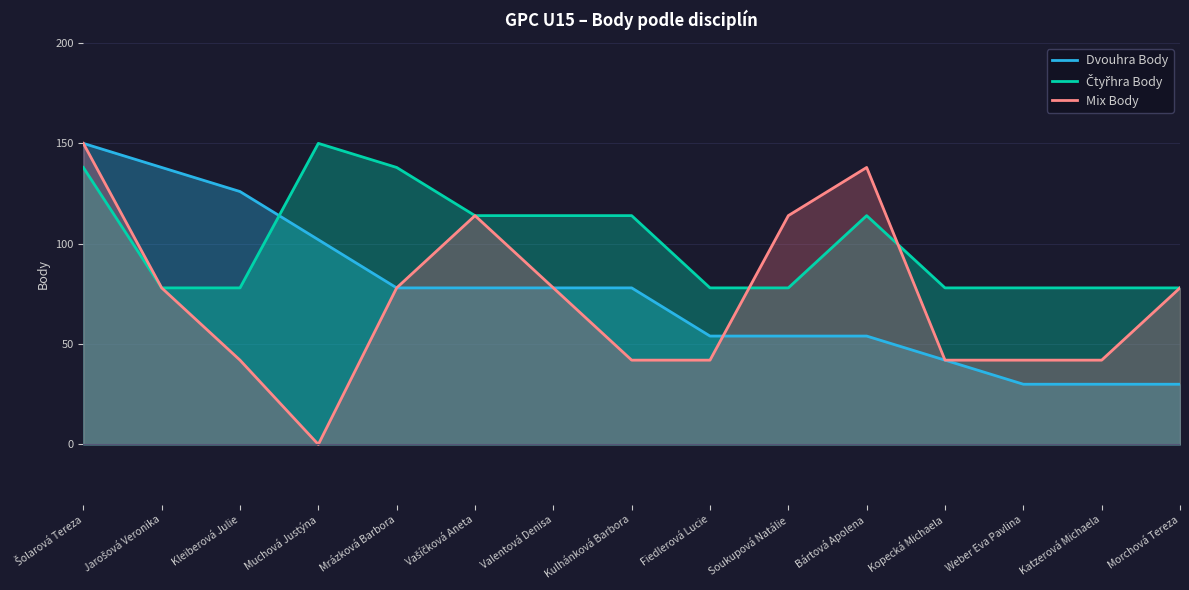

At which category is the sum across all series the highest?

Šolarová Tereza